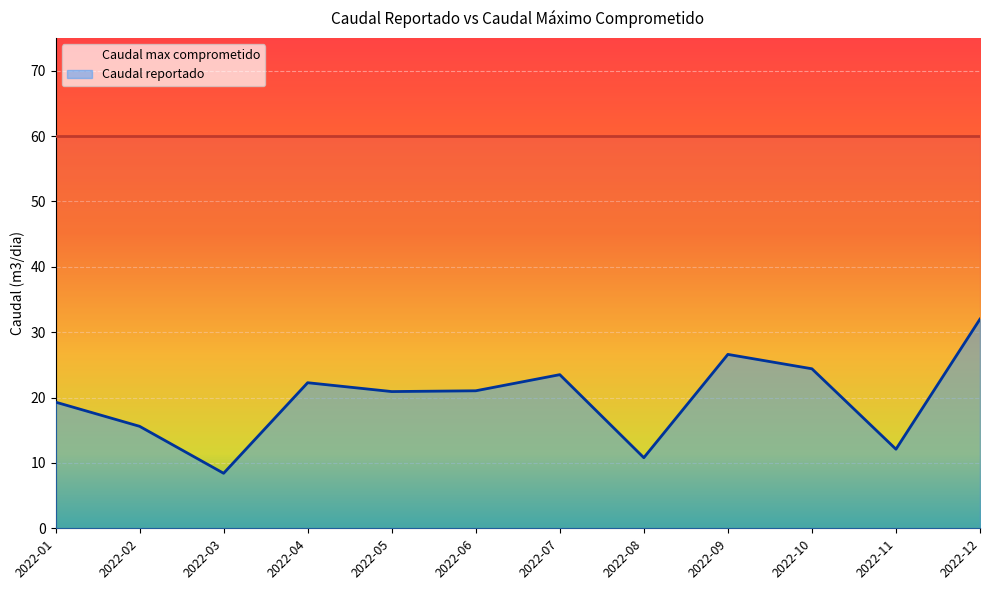

What is the minimum value for Caudal reportado?

8.4